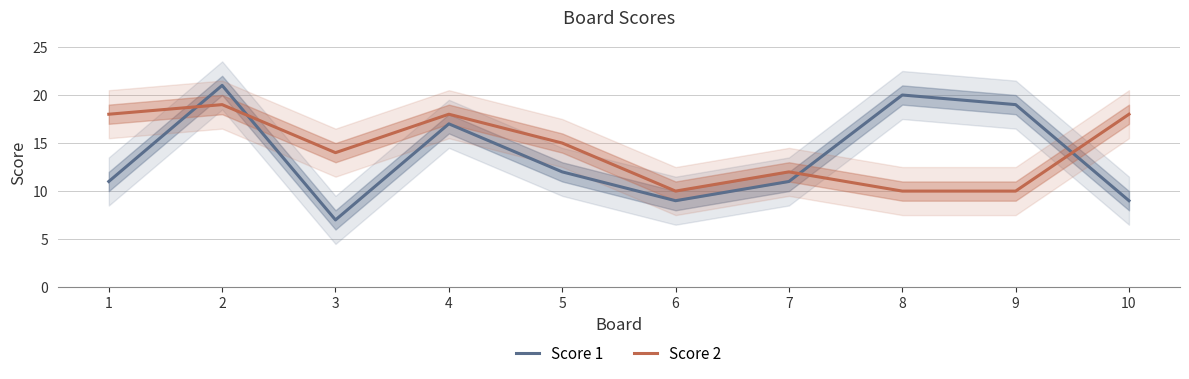

Where do Score 2 and Score 1 first cross each other?

1 and 2